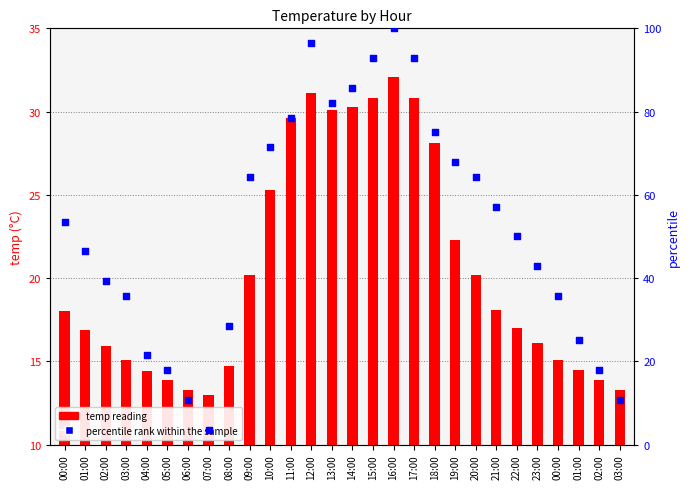

At how many categories does at least one series exceed 61?

12